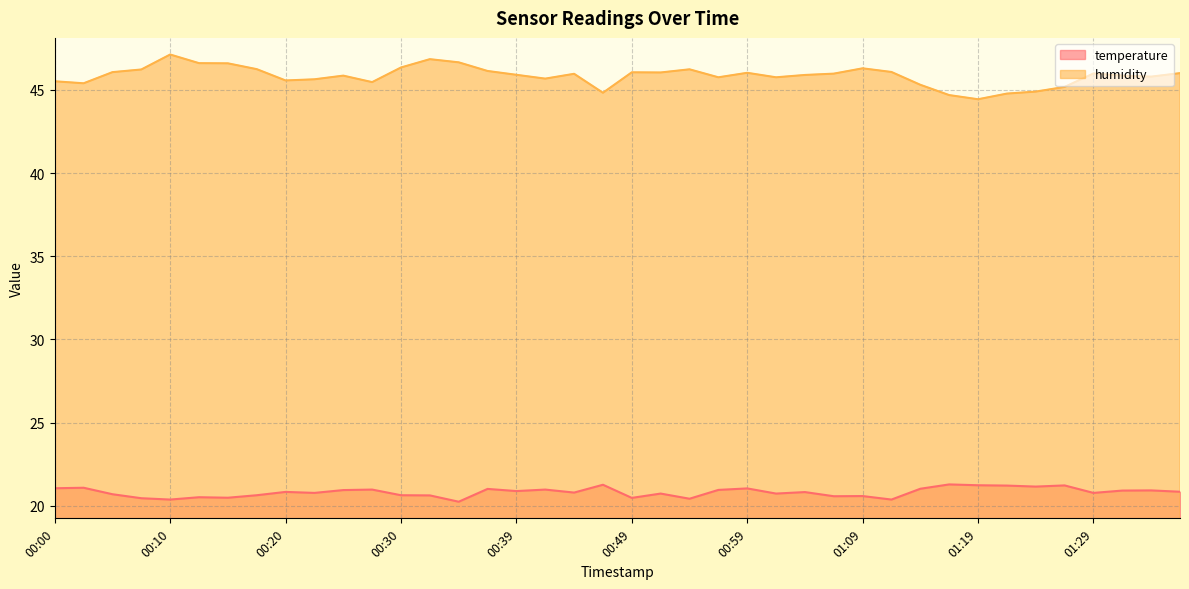

True or false: temperature and humidity intersect in this chart.

False